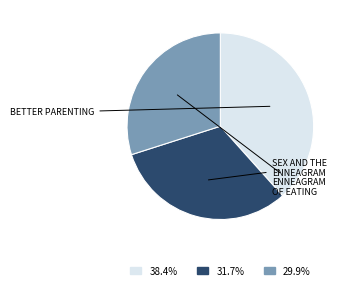

Is there a majority slice in this chart?

No